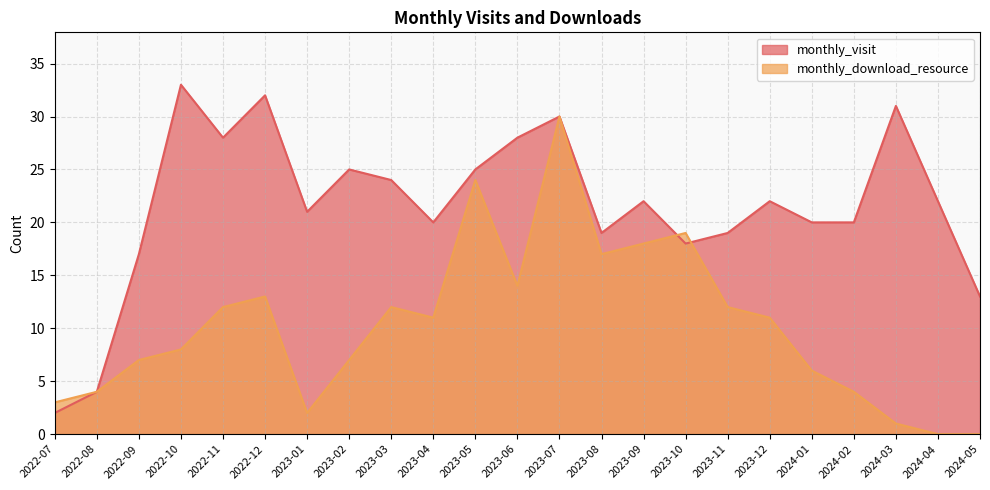

What is the approximate value of monthly_download_resource at 2023-05, to the nearest 10?

20